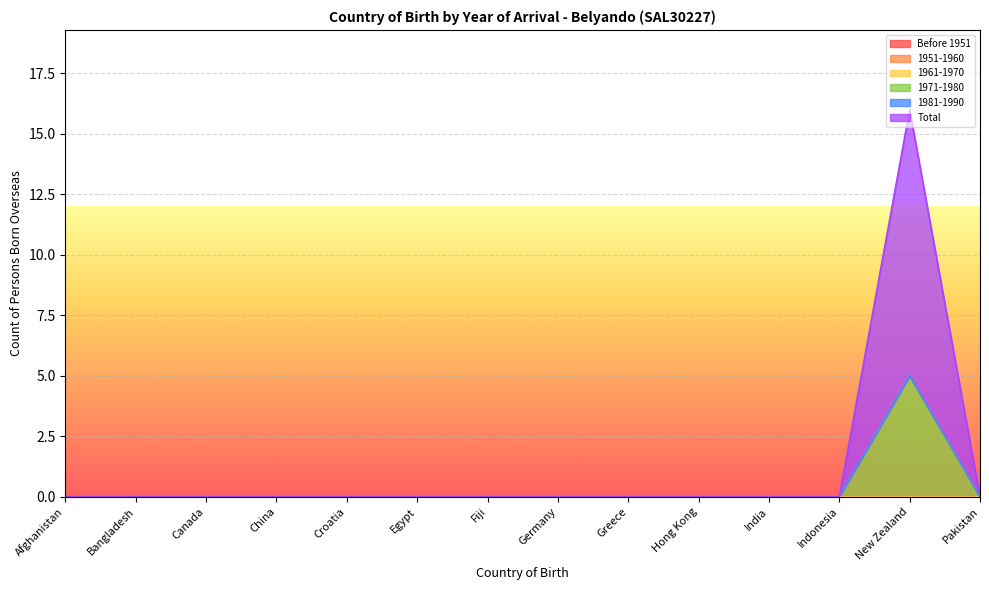

What are all the series names shown in the legend?

Before 1951, 1951-1960, 1961-1970, 1971-1980, 1981-1990, Total